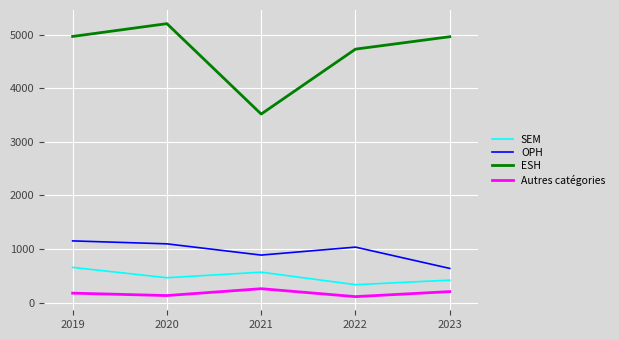

List the labels in order of OPH value, smallest first.

2023, 2021, 2022, 2020, 2019